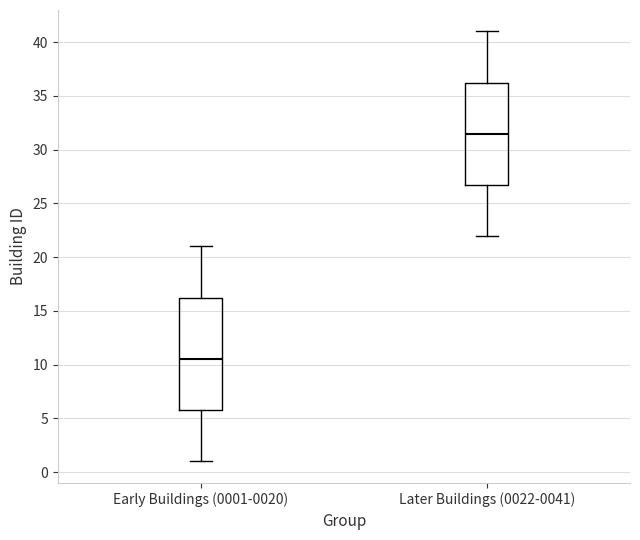

Reading left to right, read every box against the y-axis: the position of its median line, the range the box covers, and the ends of its whiskers. The values are not printed on the chart, so give them approximately, as read against the axis.

Early Buildings (0001-0020): median 10.5, box 6.0 to 16.5, whiskers 1.0 to 21.0
Later Buildings (0022-0041): median 31.5, box 27.0 to 36.5, whiskers 22.0 to 41.0